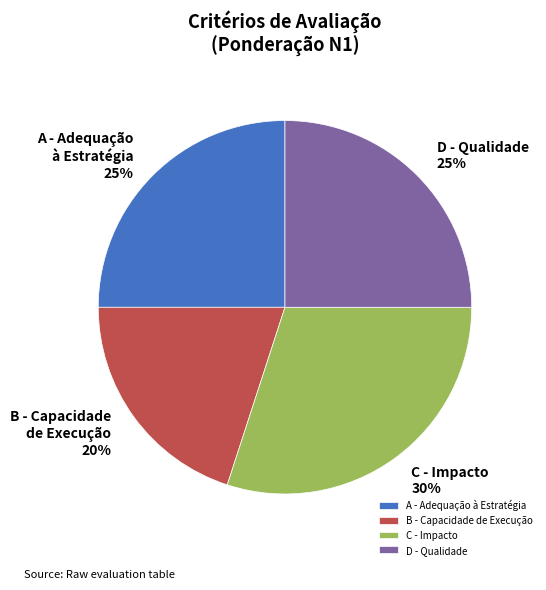

Combined, do C - Impacto and A - Adequação à Estratégia account for over 50%?

Yes